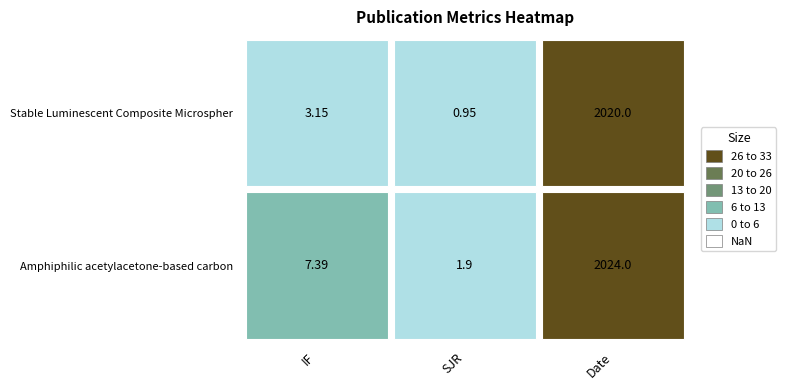

At which category is the sum across all series the highest?

Date